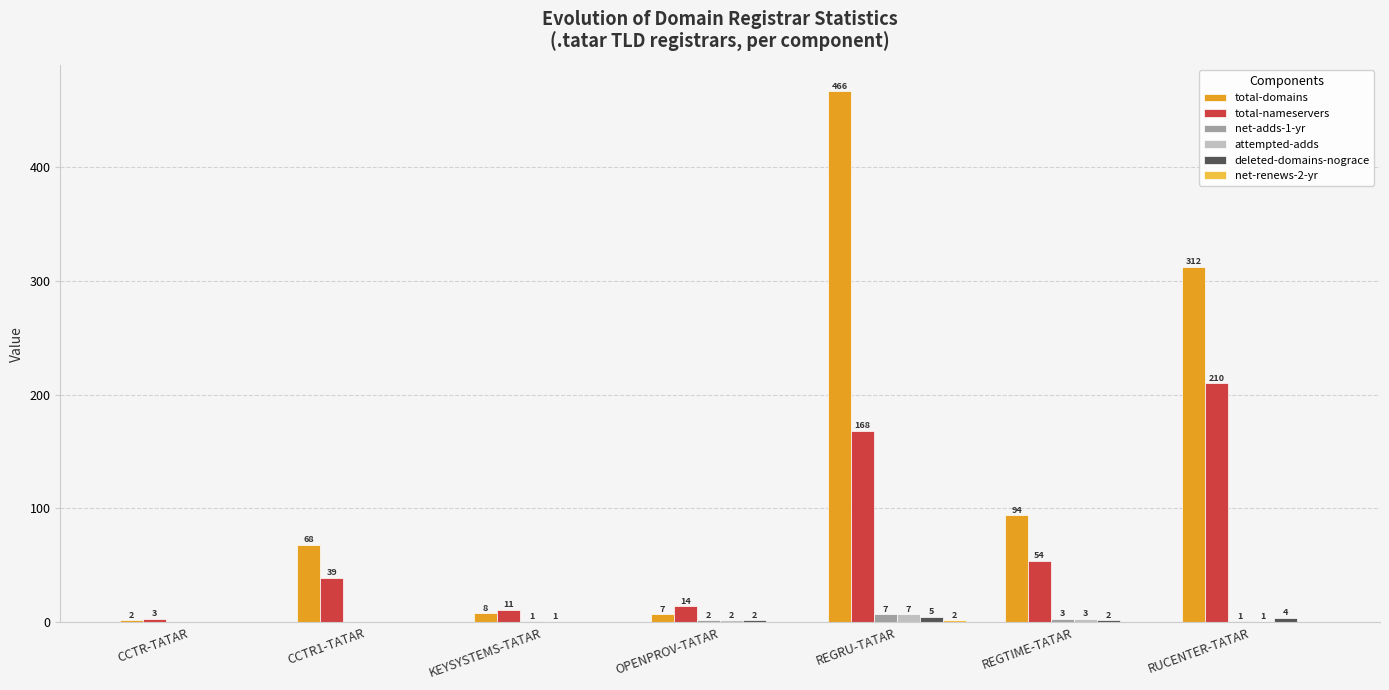

How many values in attempted-adds are above zero?

5